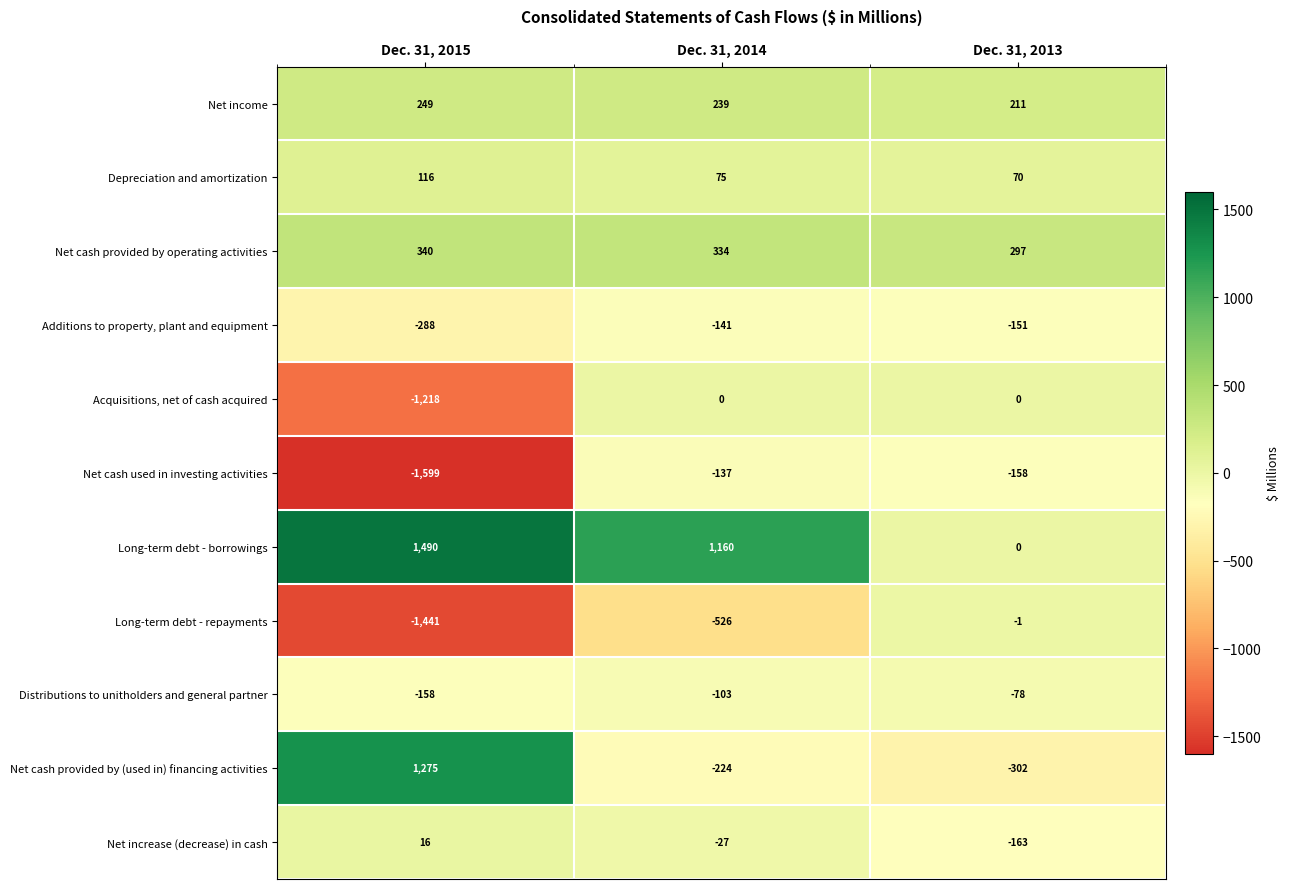

What is the approximate value of Net cash provided by (used in) financing activities at Dec. 31, 2014, to the nearest 50?

-200